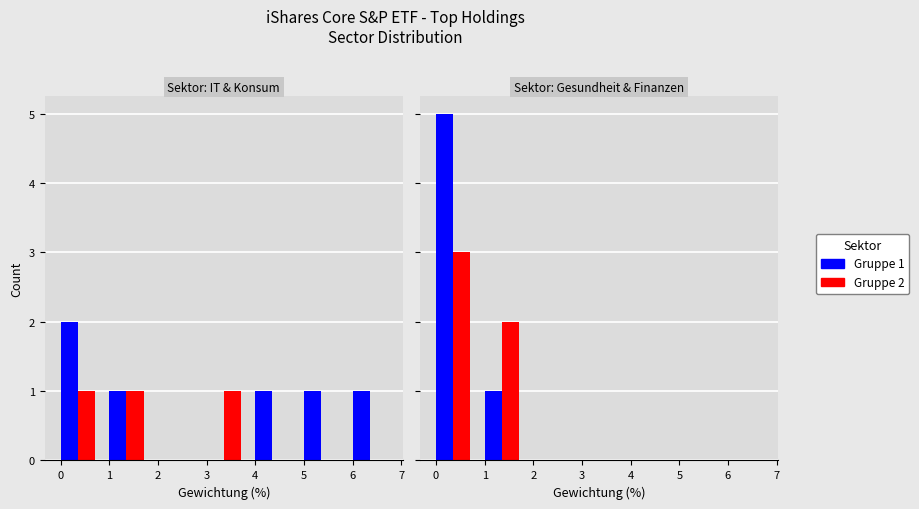

True or false: Financials has a value of 2 at 3.

False